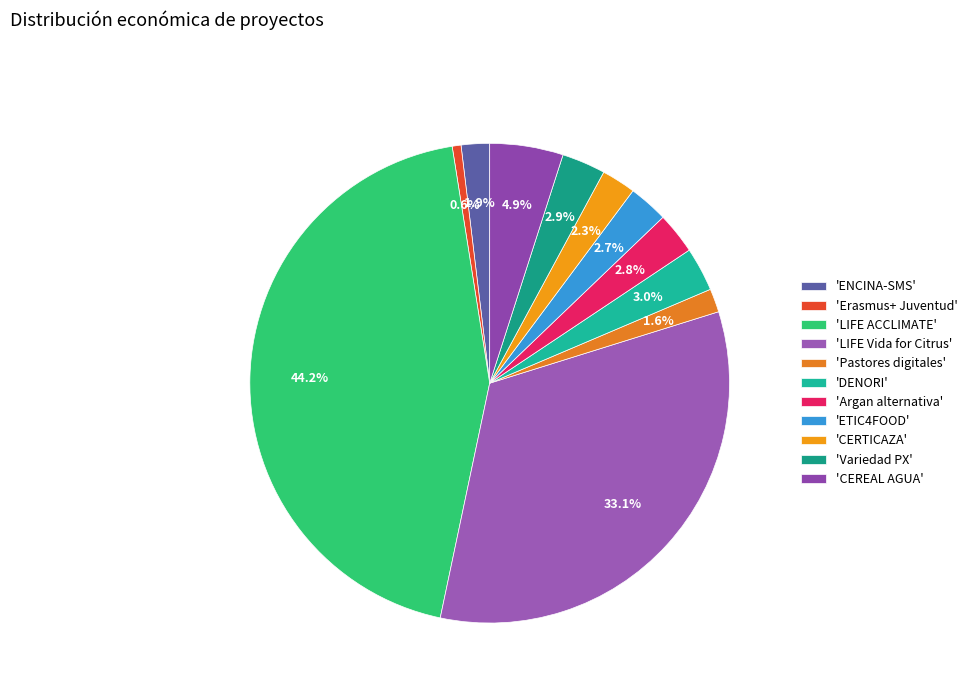

How many slices are in this pie chart?

11